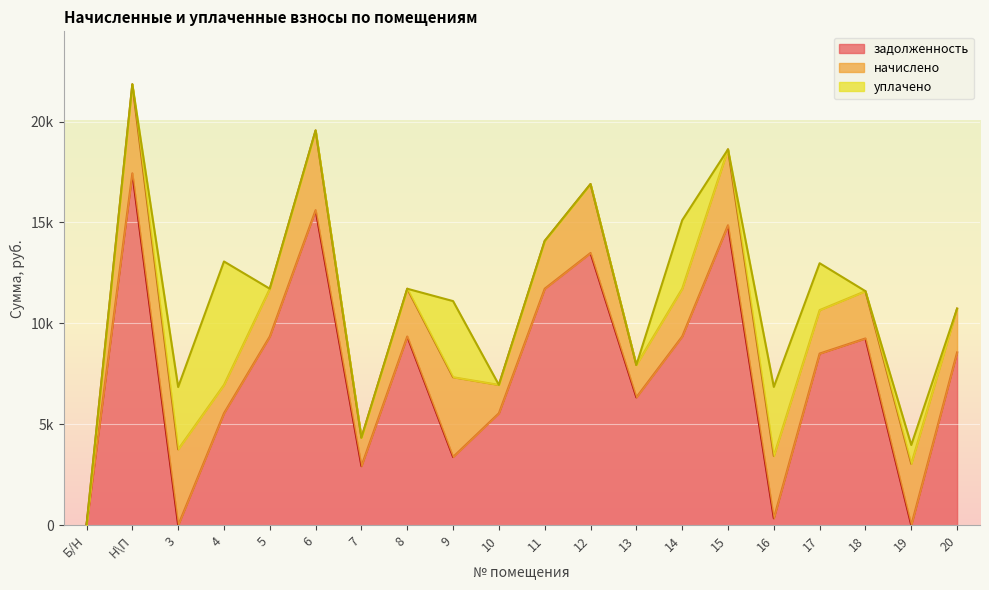

Reading right to left, list all the values displayed in this chart.

задолженность: 8563.2	0.0	9254.4	8505.6	343.3	14860.8	9350.4	6336.0	13488.0	11717.2	5548.8	3382.6	9350.4	2928.9	15609.6	9350.4	5548.8	0.0	17433.6	0.0
начислено: 2167.6	3042.4	2342.5	2153.0	3086.1	3761.6	2366.8	1603.8	3414.2	2366.8	1404.5	3951.2	2366.8	1404.5	3951.2	2366.8	1404.5	3761.6	4412.9	0.0
уплачено: 0.0	934.0	0.0	2323.0	3425.0	0.0	3392.1	0.0	0.0	0.0	0.0	3771.0	0.0	0.0	0.0	0.0	6114.8	3086.0	0.0	0.0